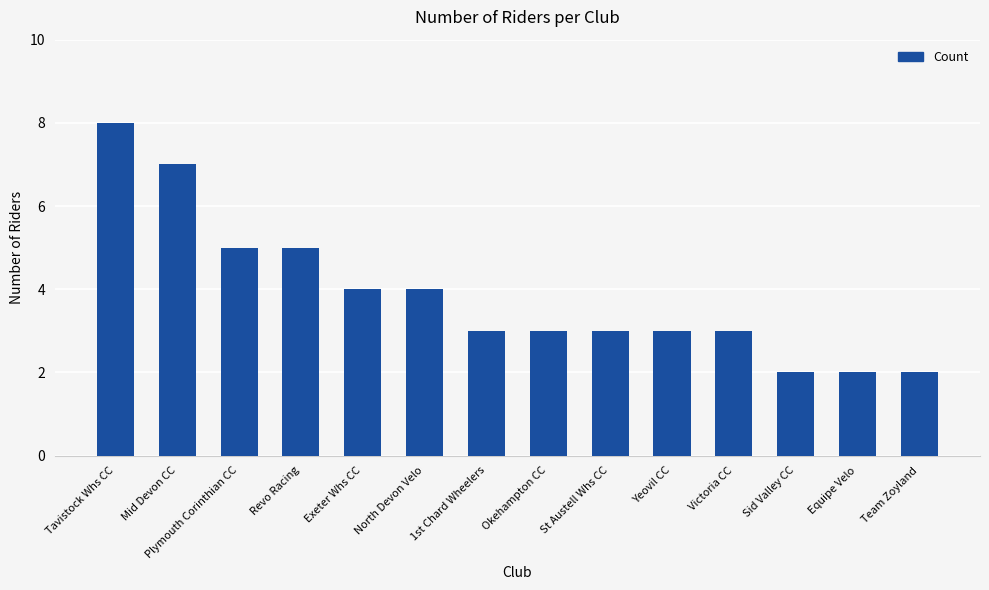

What is the change in value from 1st Chard Wheelers to Sid Valley CC?

-1